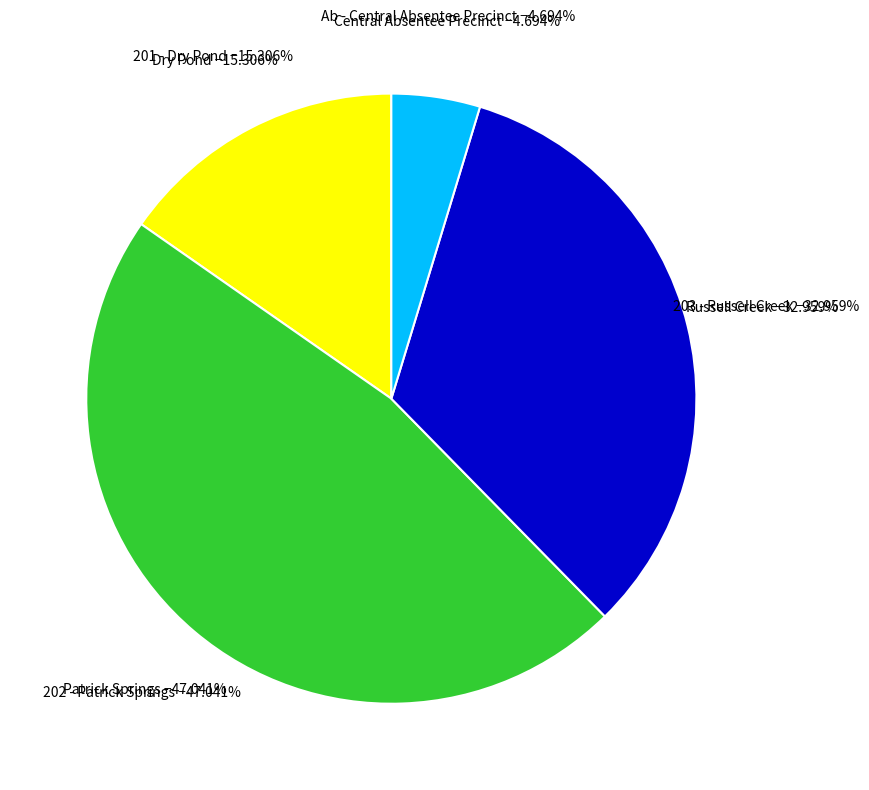

Combined, do 203 - Russell Creek and 201 - Dry Pond account for over 50%?

No